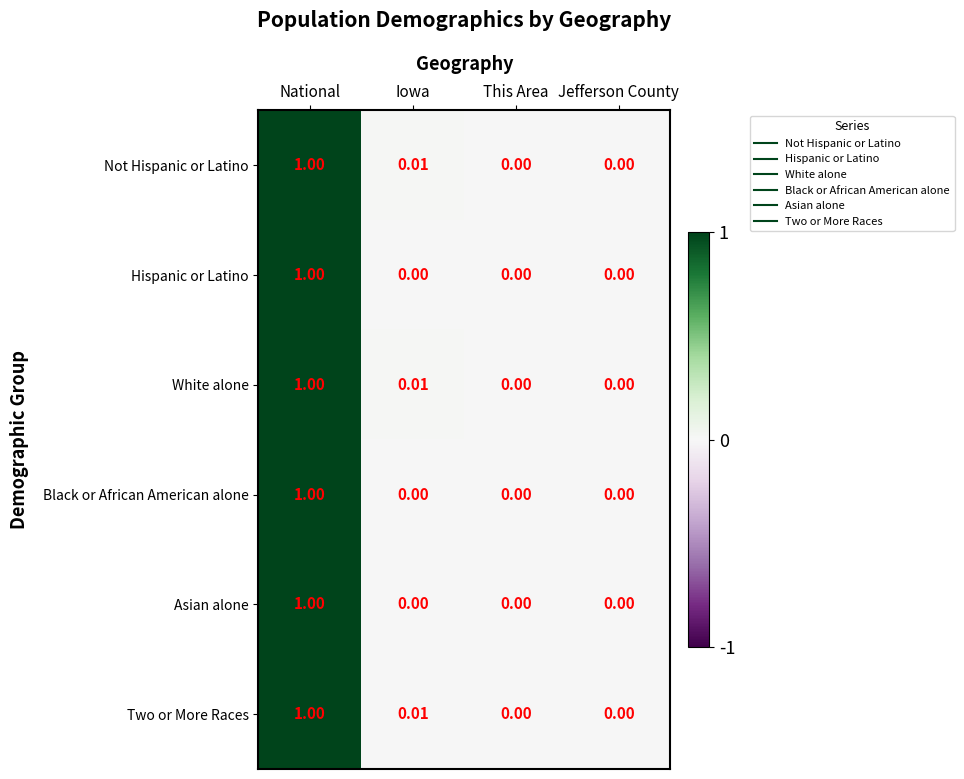

At which category is the sum across all series the highest?

National